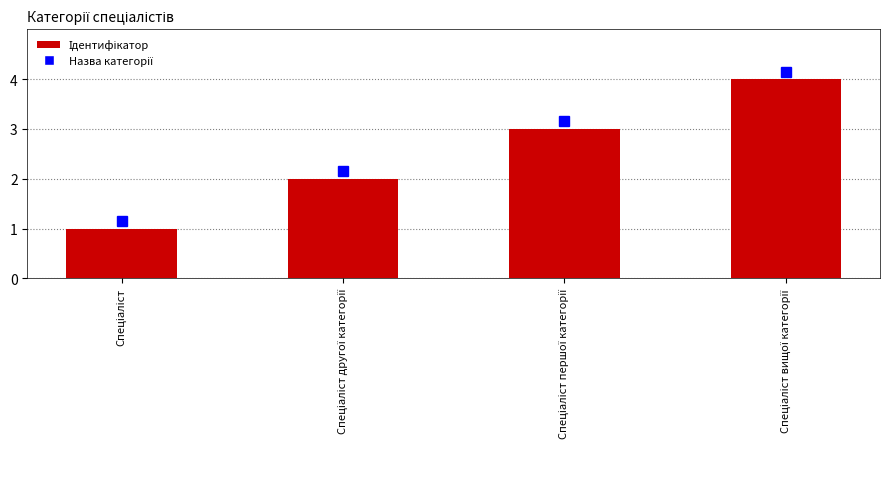

What is the greatest value displayed?

4